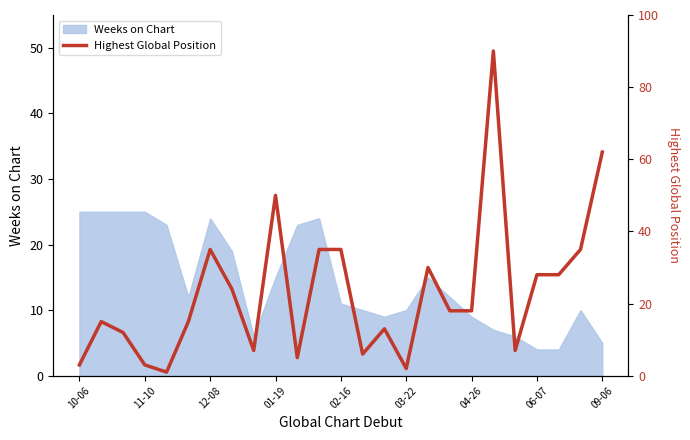

How many points are higher than both their immediate neighbors (excluding endpoints)?

6